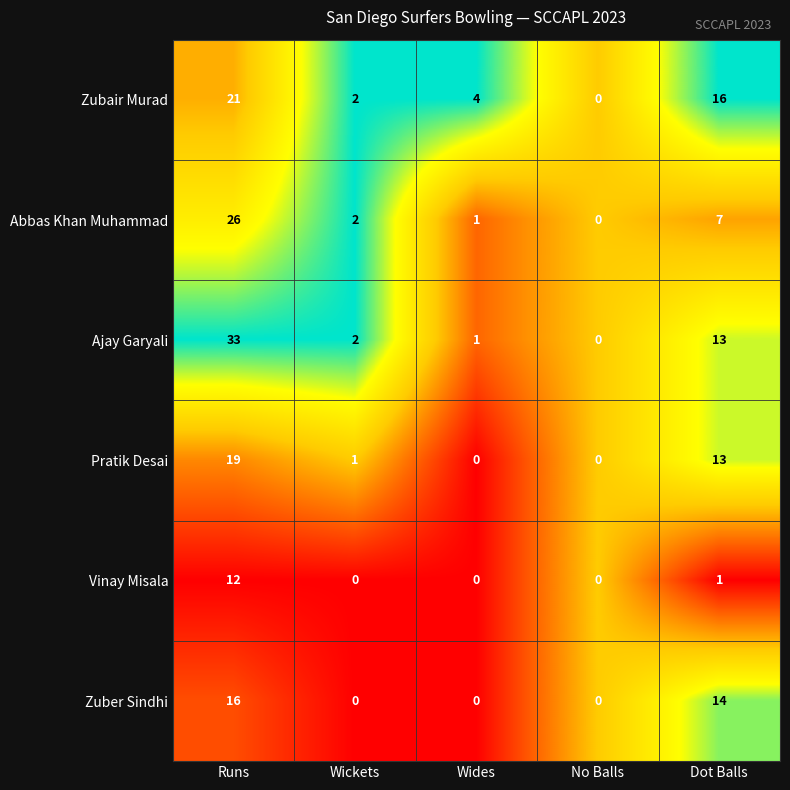

Count the number of data series in this chart.

6